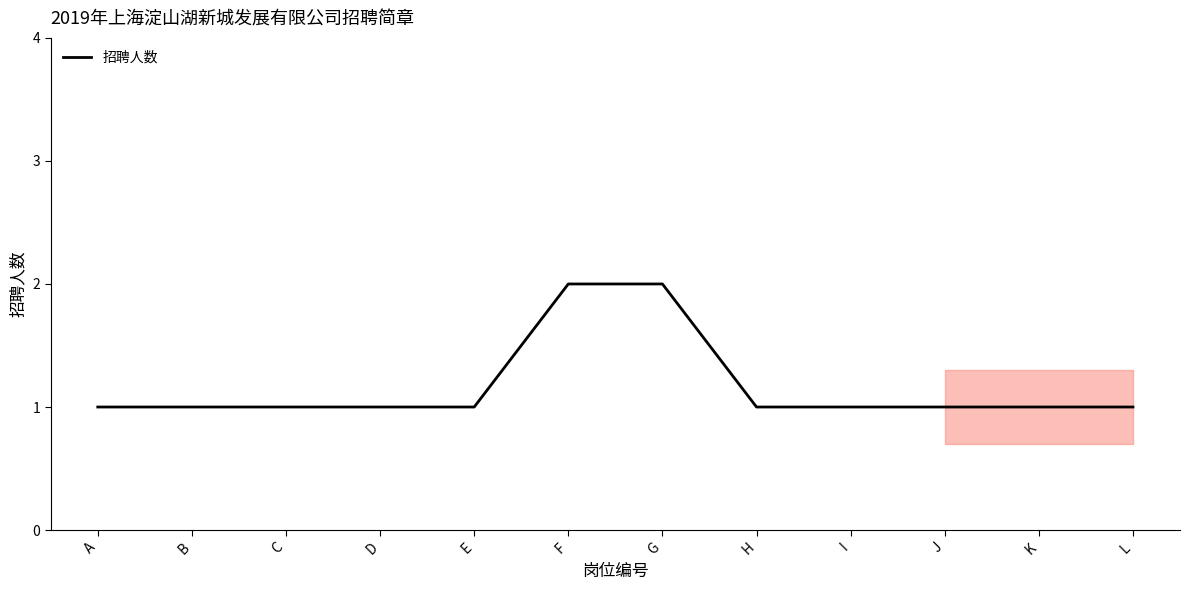

Reading left to right, what are all the values shown in this chart?

A=1	B=1	C=1	D=1	E=1	F=2	G=2	H=1	I=1	J=1	K=1	L=1